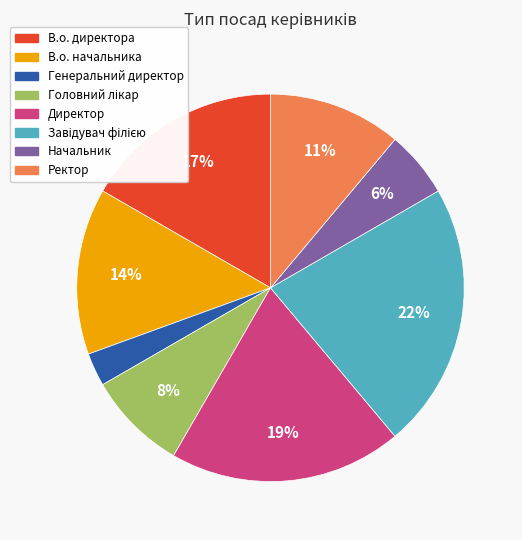

True or false: В.о. директора accounts for 17% of the total.

True